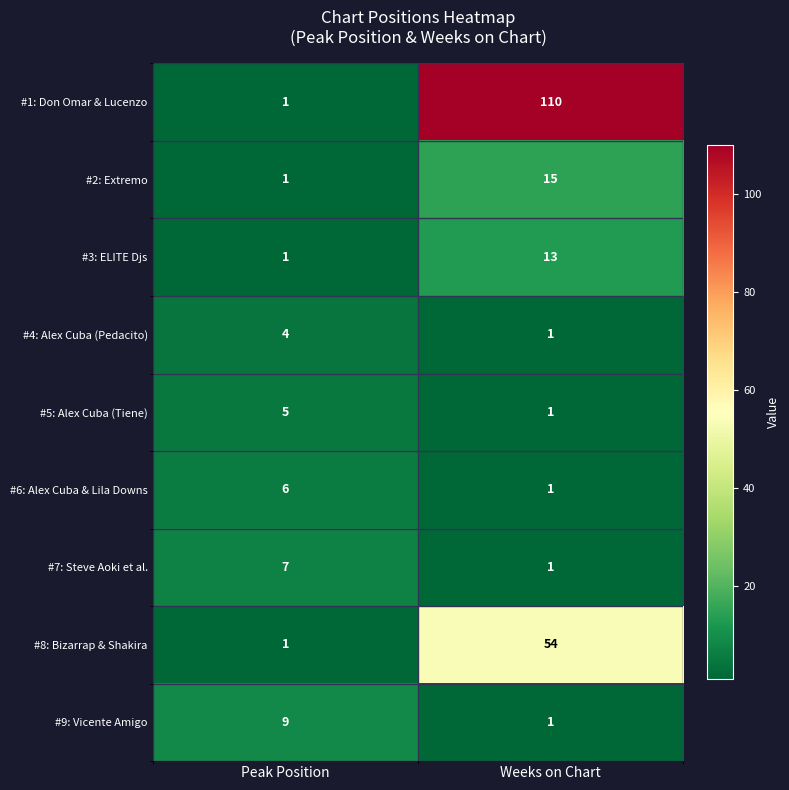

Which series changed the most between Peak Position and Weeks on Chart?

#1: Don Omar & Lucenzo